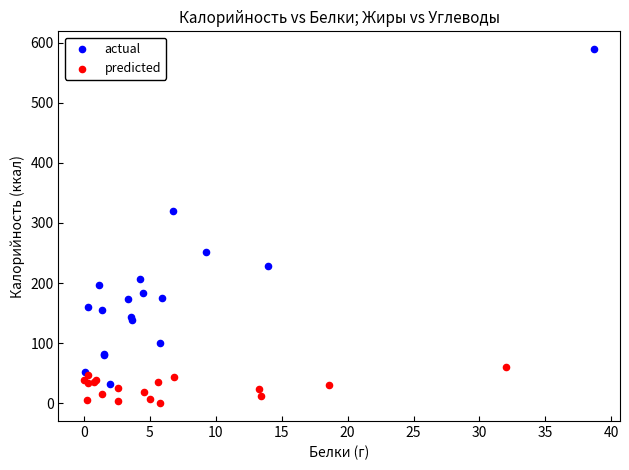

Which series has the widest spread of Y values?

actual